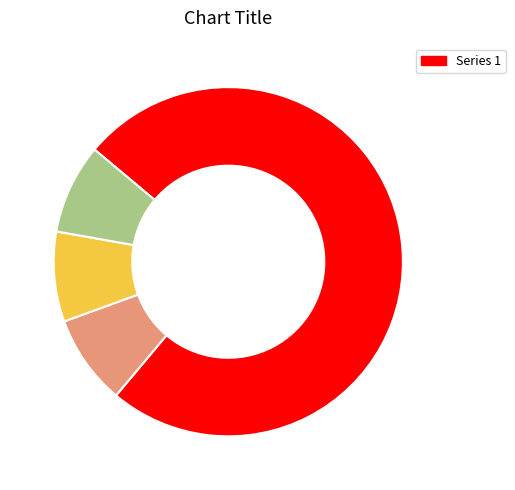

Is there any slice that represents more than half of the pie?

Yes